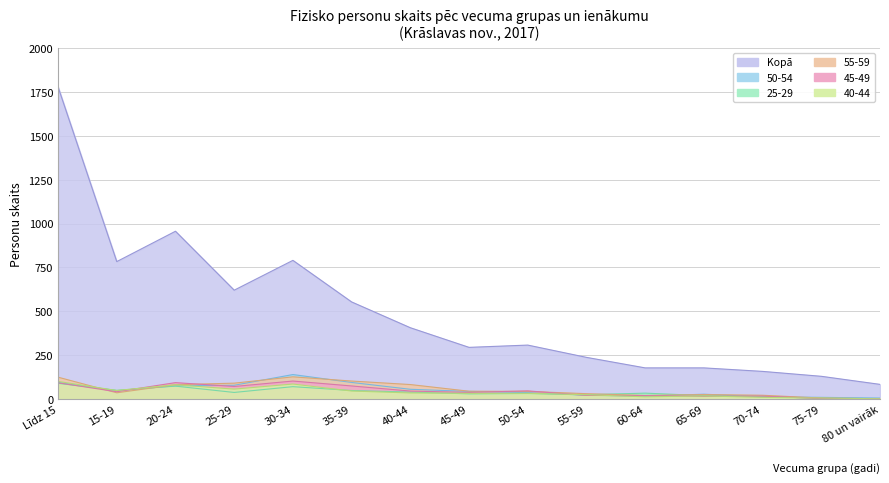

What is the value of the 40-44 point at the 15th from the left?

1